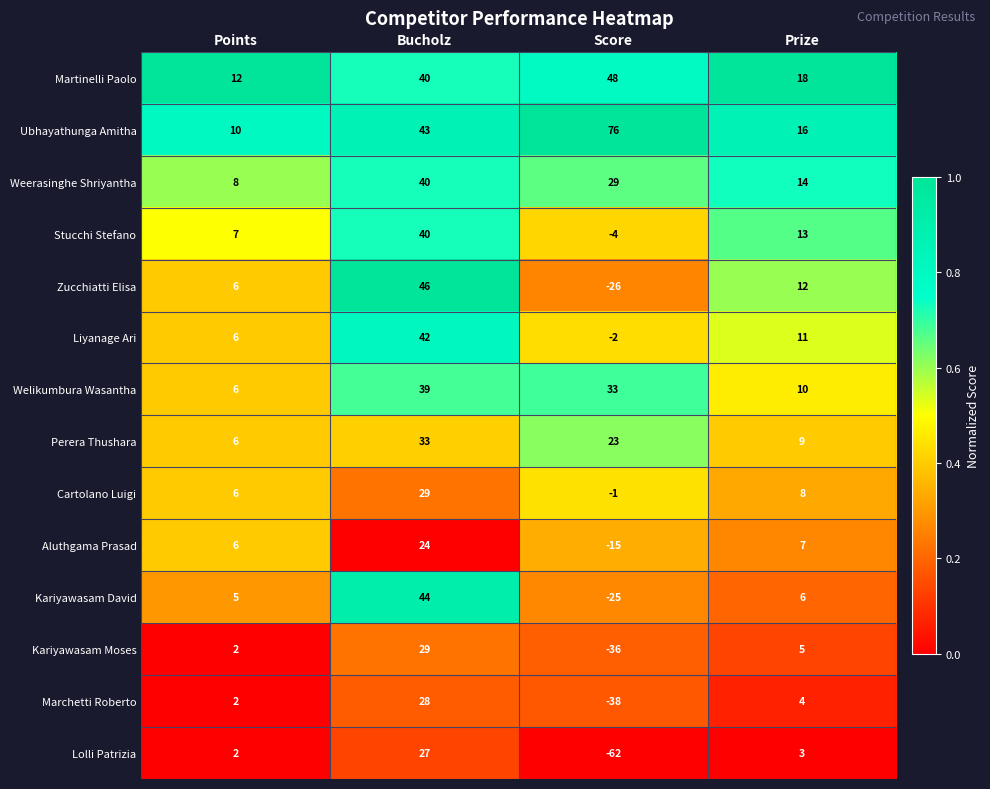

At how many categories does at least one series exceed 0?

4